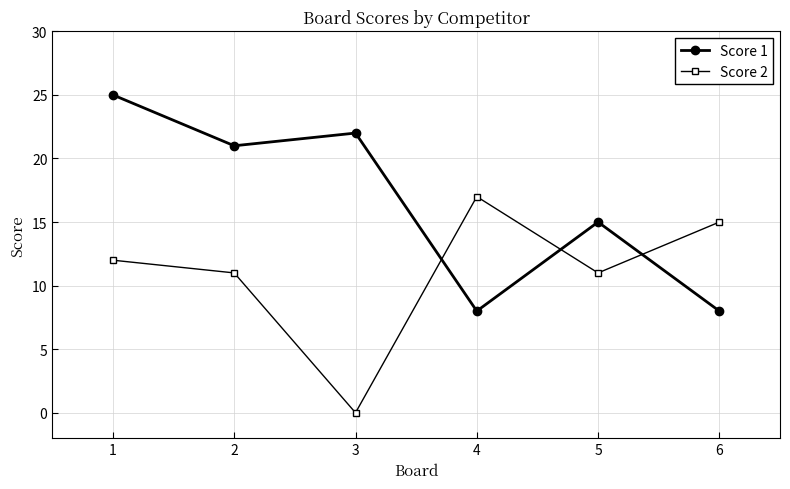

Does the chart display data point markers on the line(s)?

Yes